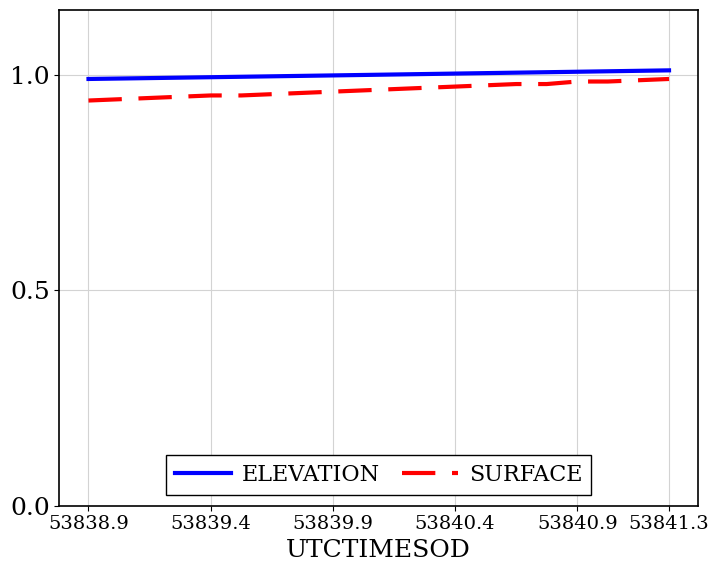

What is the average value of the SURFACE series?

1.0